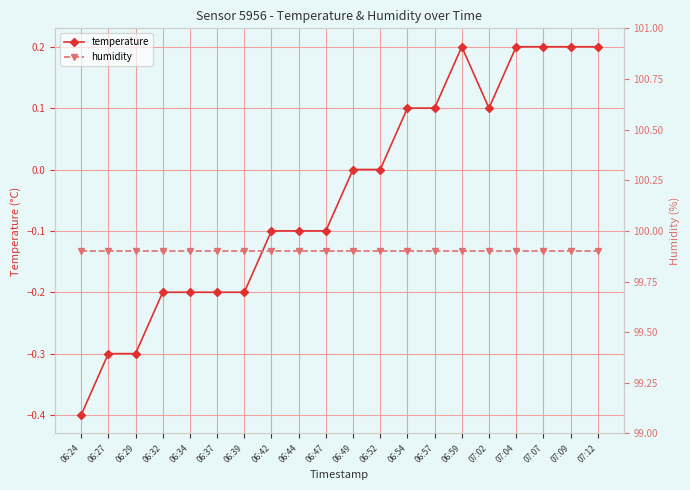

How many temperature values are between 0 and 1?

10